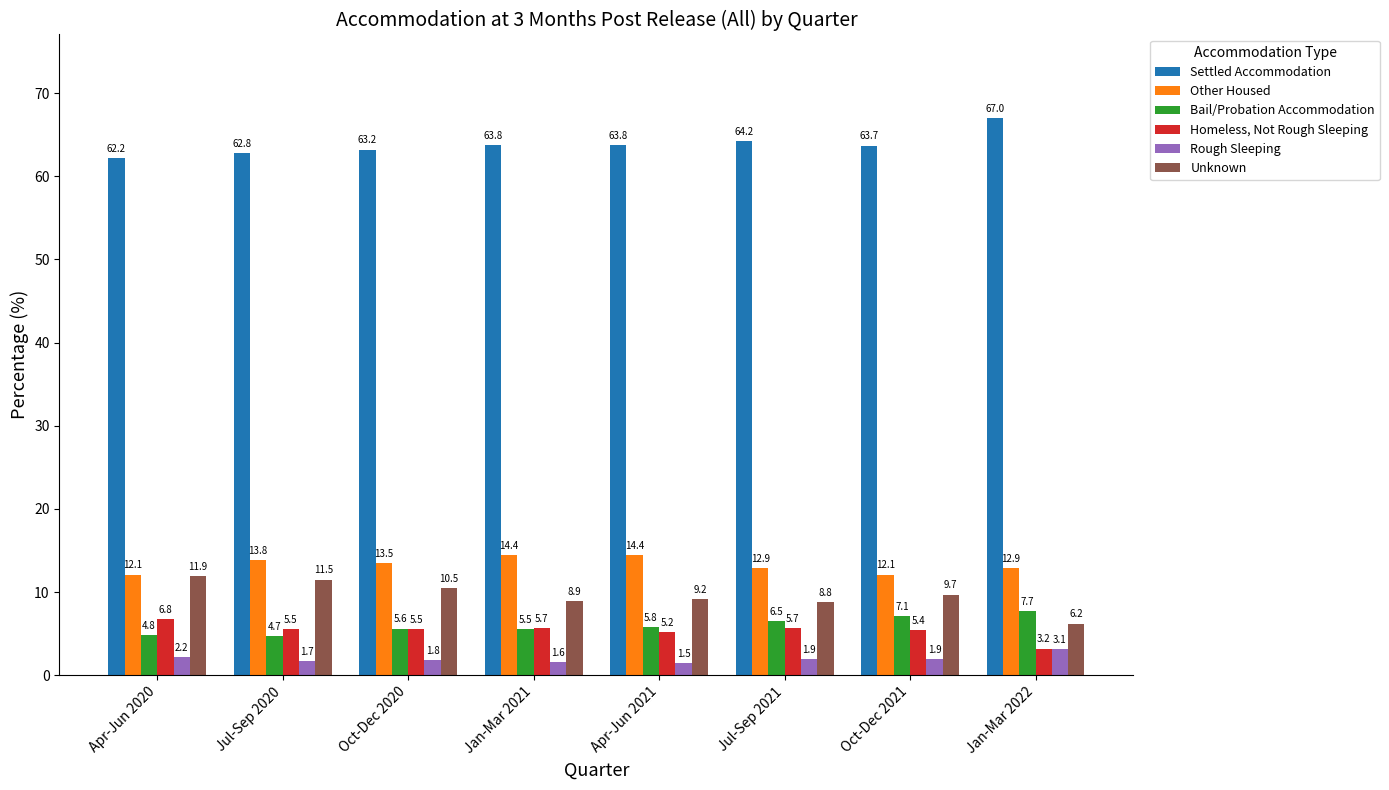

Does the chart contain stacked bars?

No